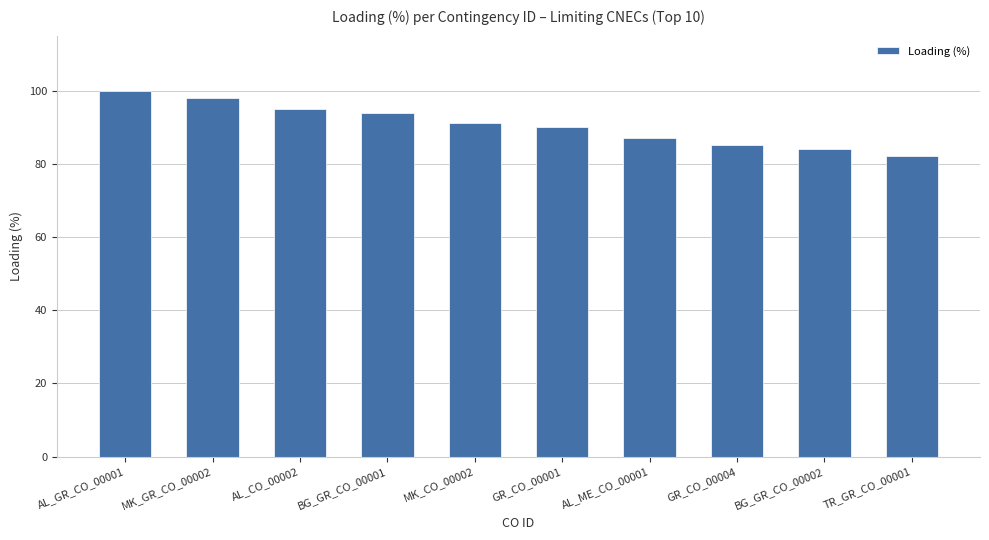

What is the maximum value shown in the chart?

100